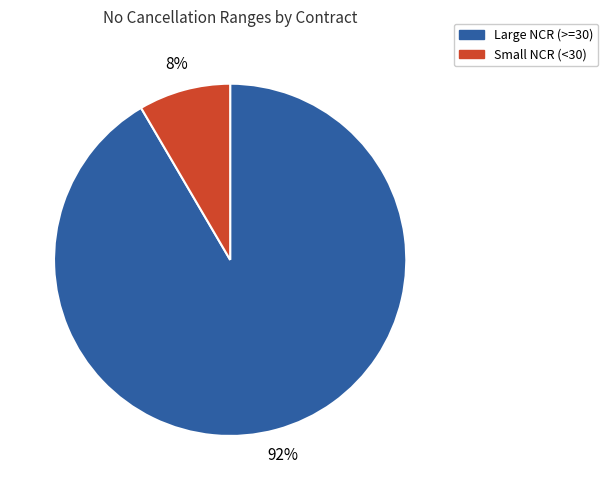

Is there a majority slice in this chart?

Yes